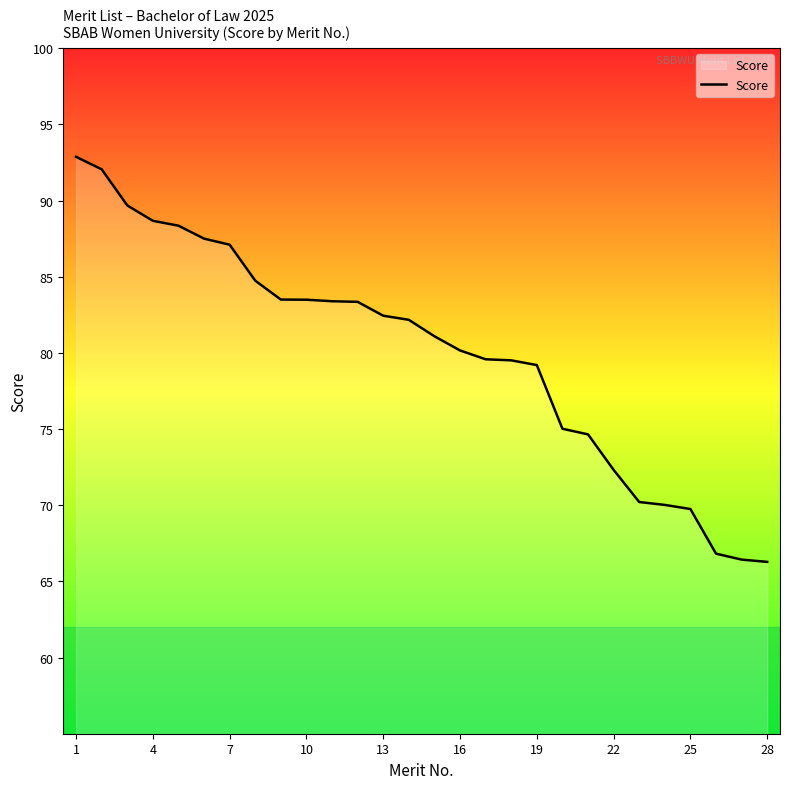

What is the difference between the maximum and minimum values?

26.6